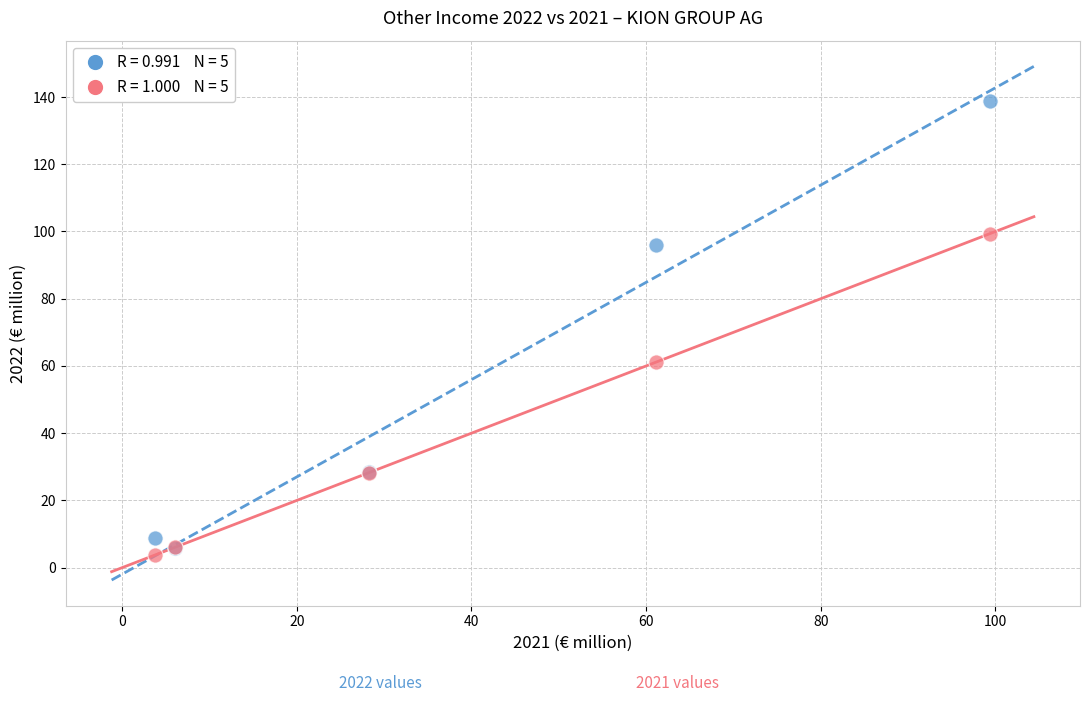

Across all series, what Y value is closest to 71?

61.1